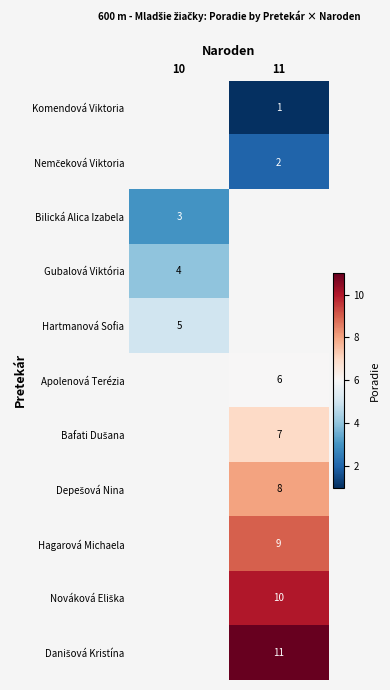

What is the difference between the highest and lowest values at 11?

10.0